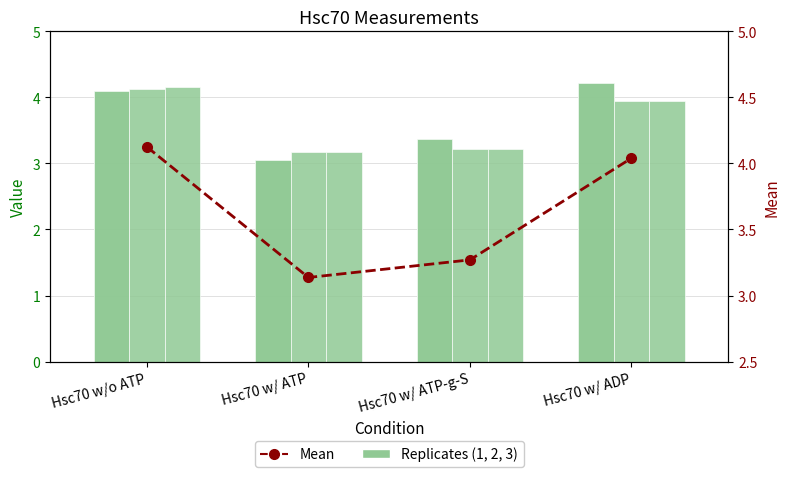

What position from the right is Hsc70 w/ ATP?

3